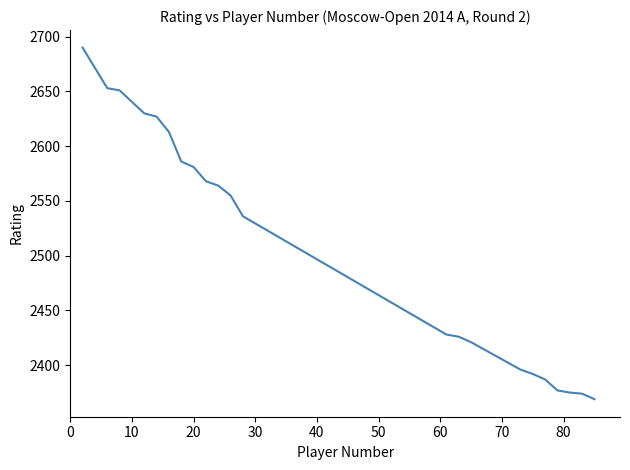

What is the difference between the maximum and minimum values?

321